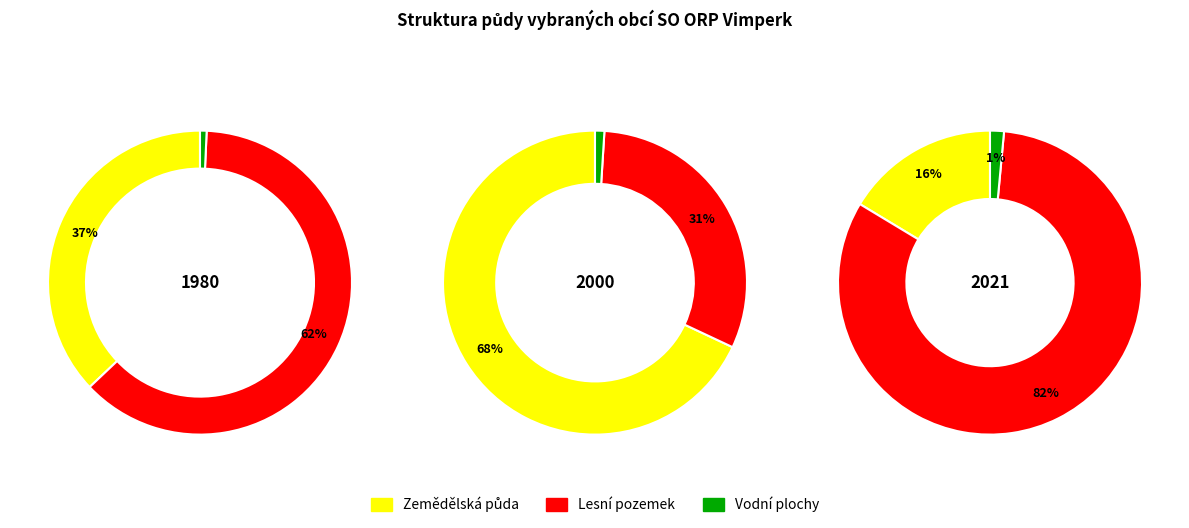

To the nearest percent, what is the average slice percentage?

33%